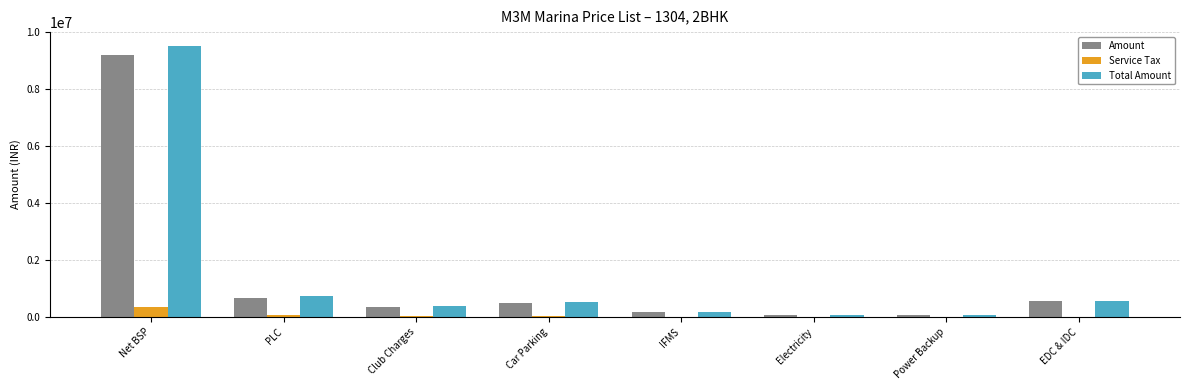

What is the sum of all Amount values?

11529760.0